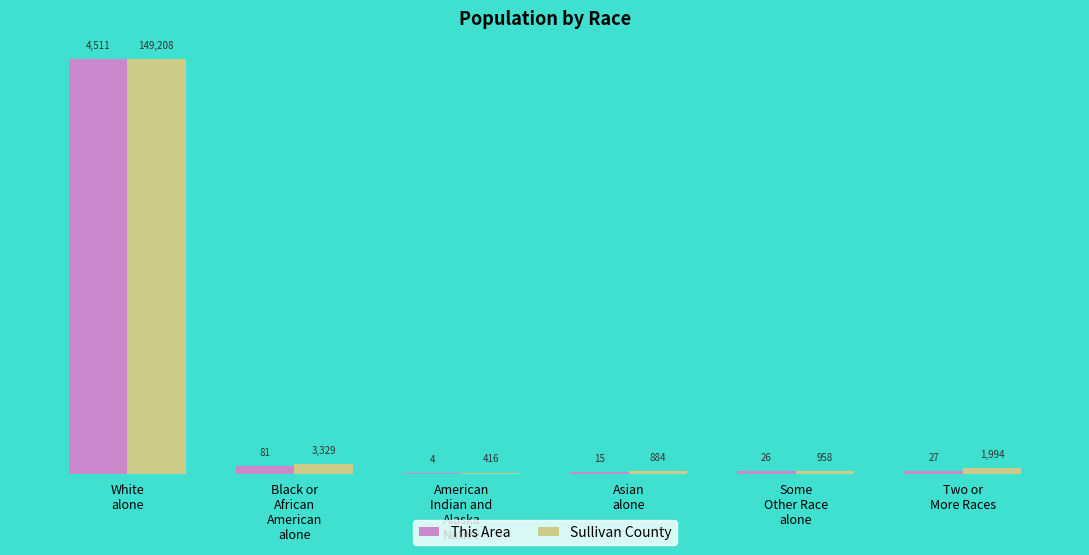

What is the highest value of the Sullivan County series?

4511.0